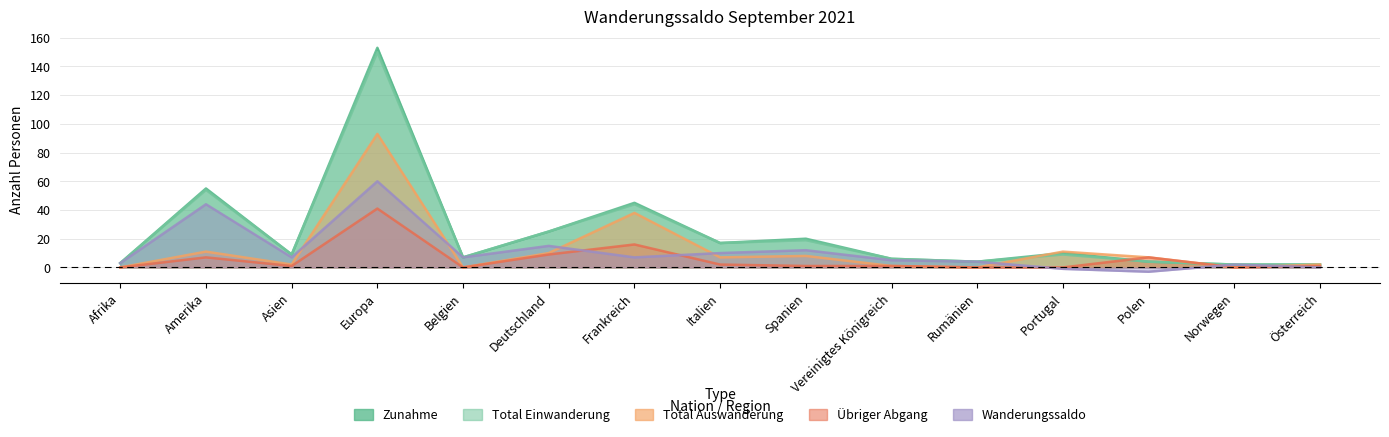

True or false: Übriger Abgang has a value of 22 at Frankreich.

False